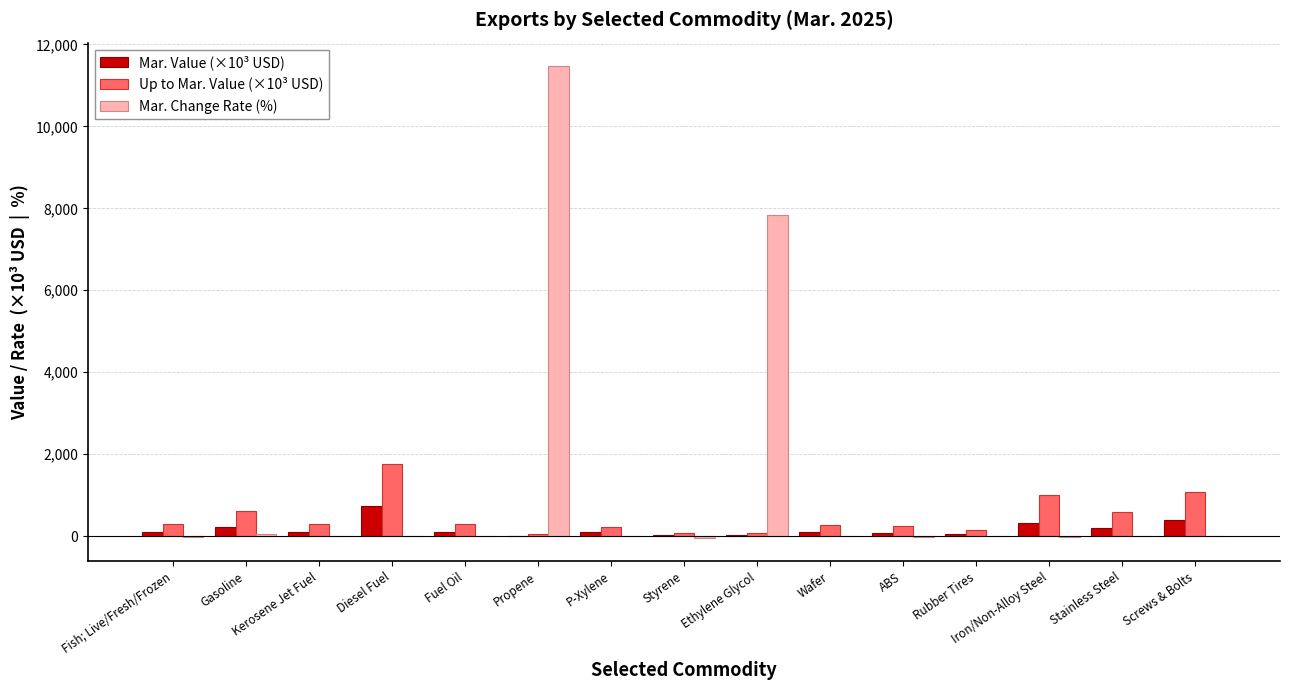

Where is Mar. Change Rate (%) nearest to the value 5716?

Ethylene Glycol